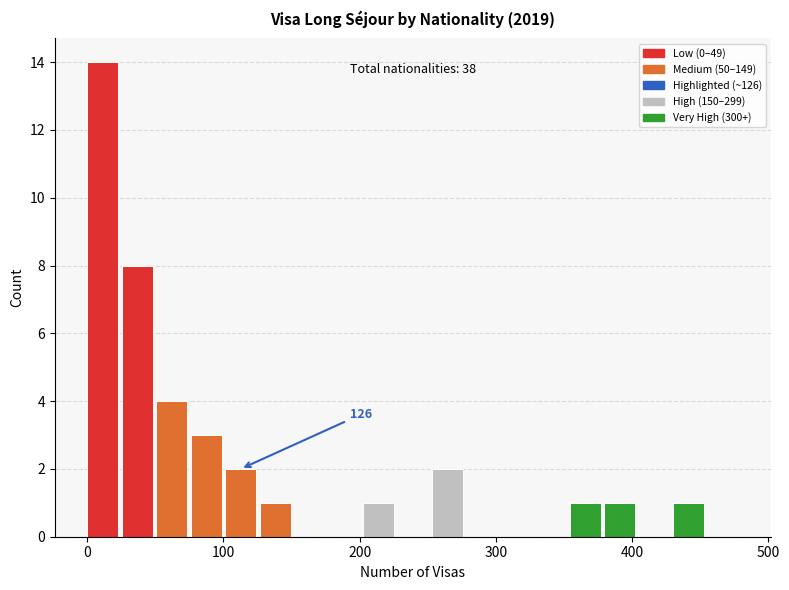

Around what value on the x-axis is the tallest bar? Give the approximate position of its centre, as read against the axis.

10